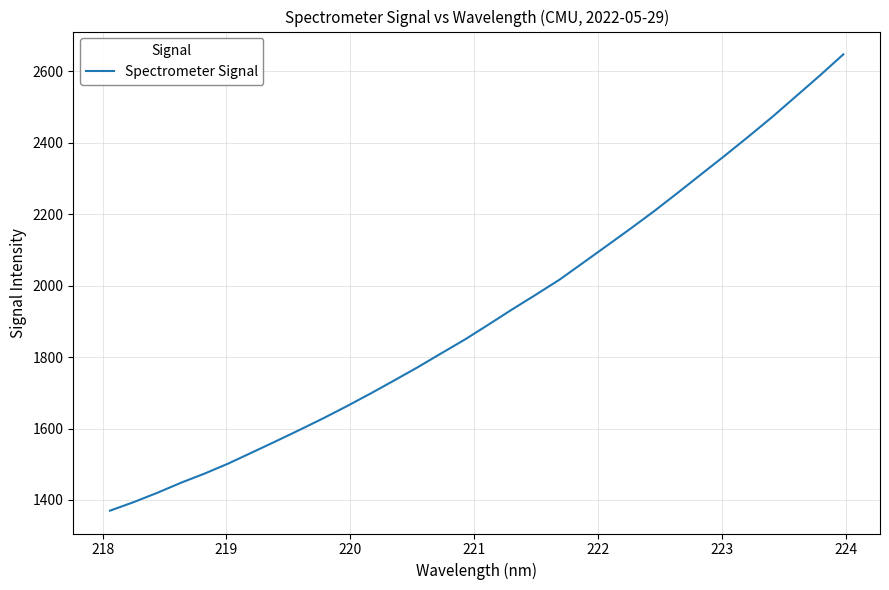

What is the maximum value shown in the chart?

2647.8